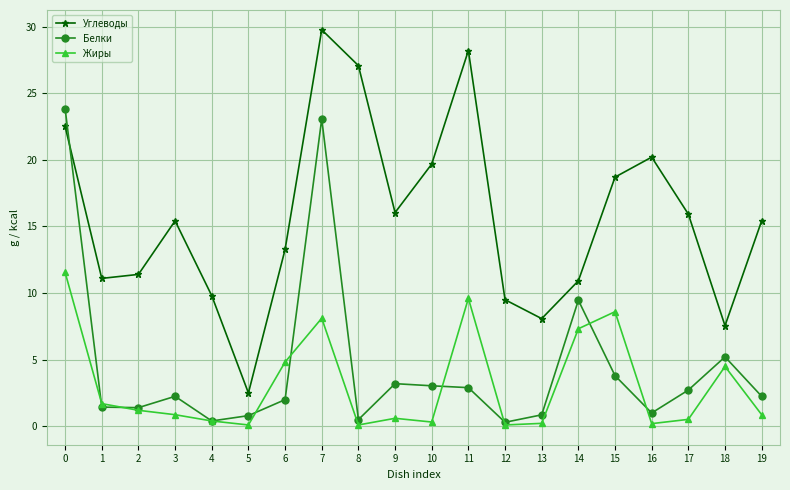

Which category has the highest value across all series?

7